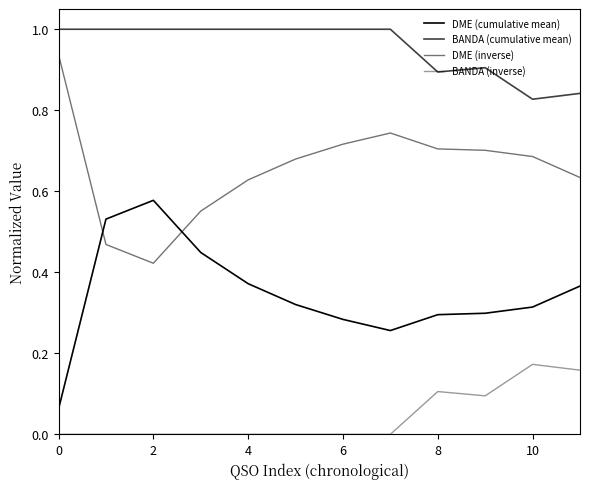

Does the chart have visible grid lines?

No